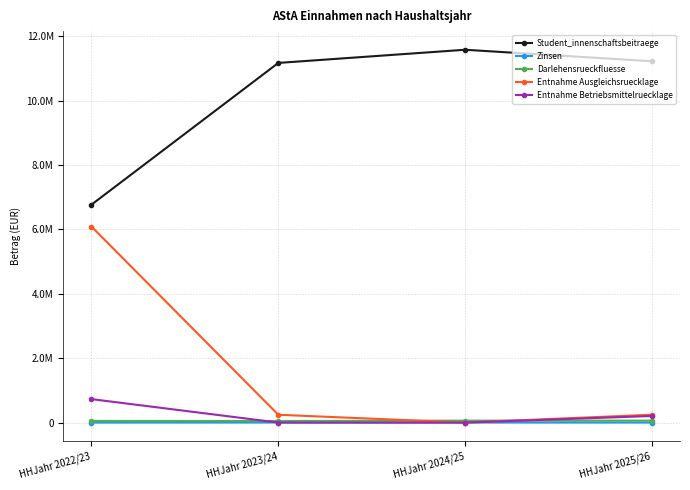

Reading left to right, list all the values displayed in this chart.

Student_innenschaftsbeitraege: 6772539.4	11176709.3	11585924.3	11227610.0
Zinsen: 1.6	1943.8	1000.0	1200.0
Darlehensrueckfluesse: 50748.5	48380.9	60000.0	60000.0
Entnahme Ausgleichsruecklage: 6090392.0	242228.3	0.0	244600.0
Entnahme Betriebsmittelruecklage: 728969.6	0.0	0.0	204199.5